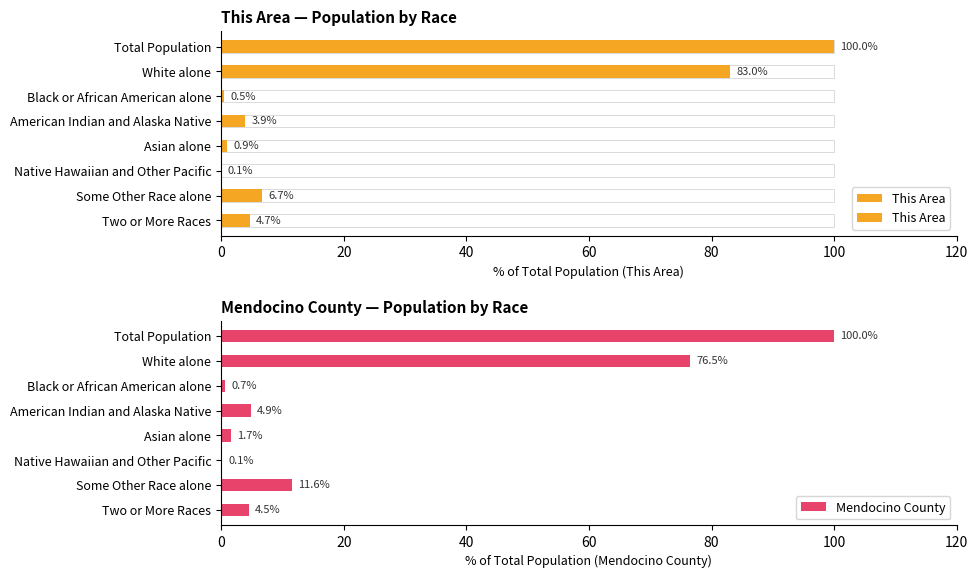

List the series in order of their peak value, lowest first.

This Area, Mendocino County